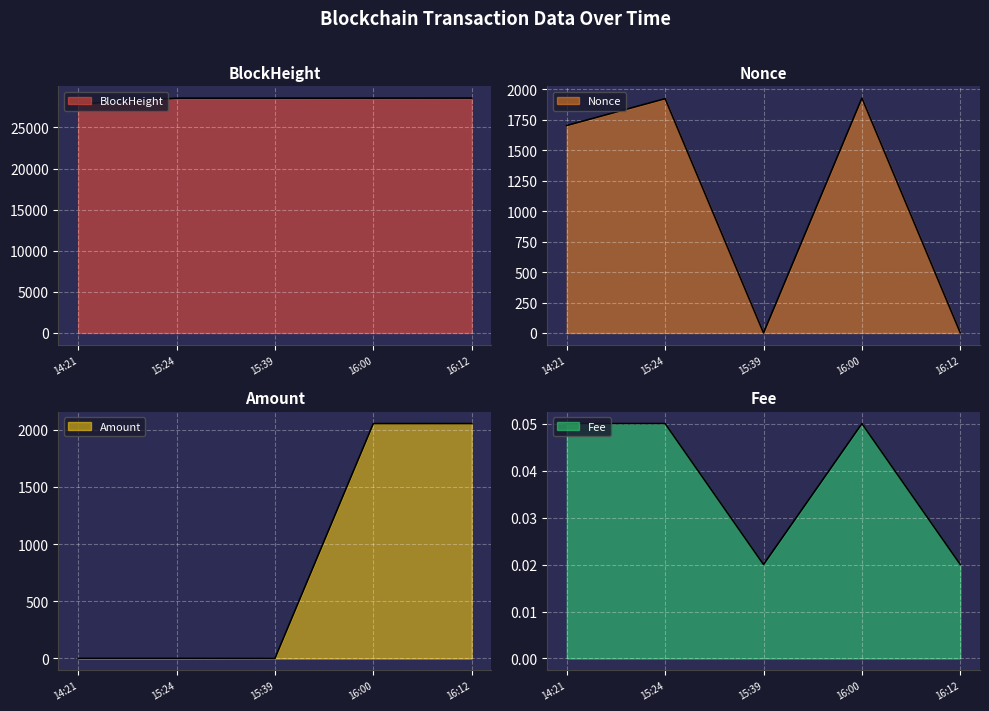

Count the Fee values in the range 0 to 1.

5